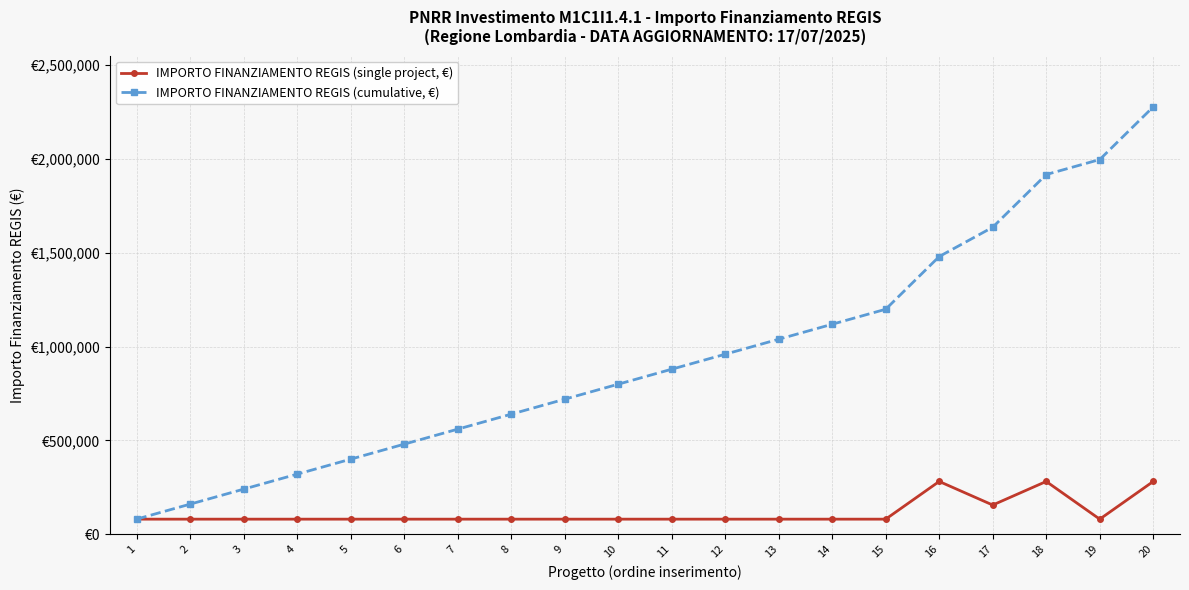

What is the difference between the second highest and minimum values in the IMPORTO FINANZIAMENTO REGIS (cumulative, €) series?

1916928